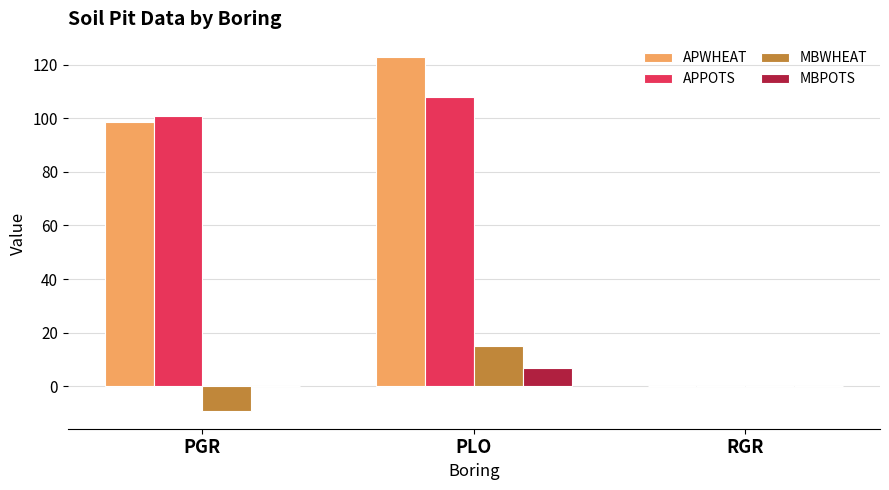

Does the chart contain stacked bars?

No